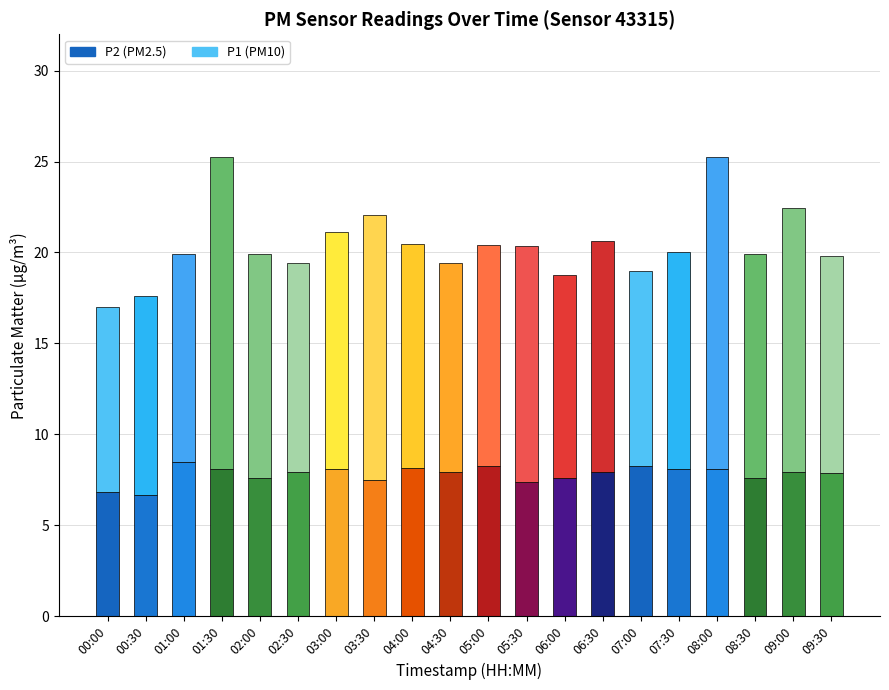

What is the total value across all series at 04:30?

19.4